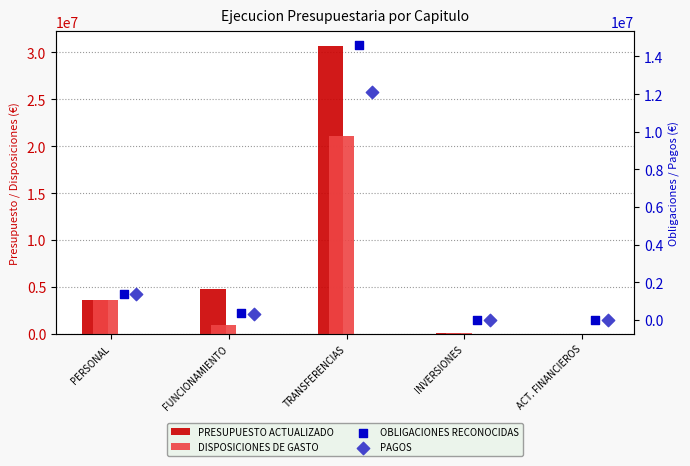

What is the total value across all series at FUNCIONAMIENTO?

6427939